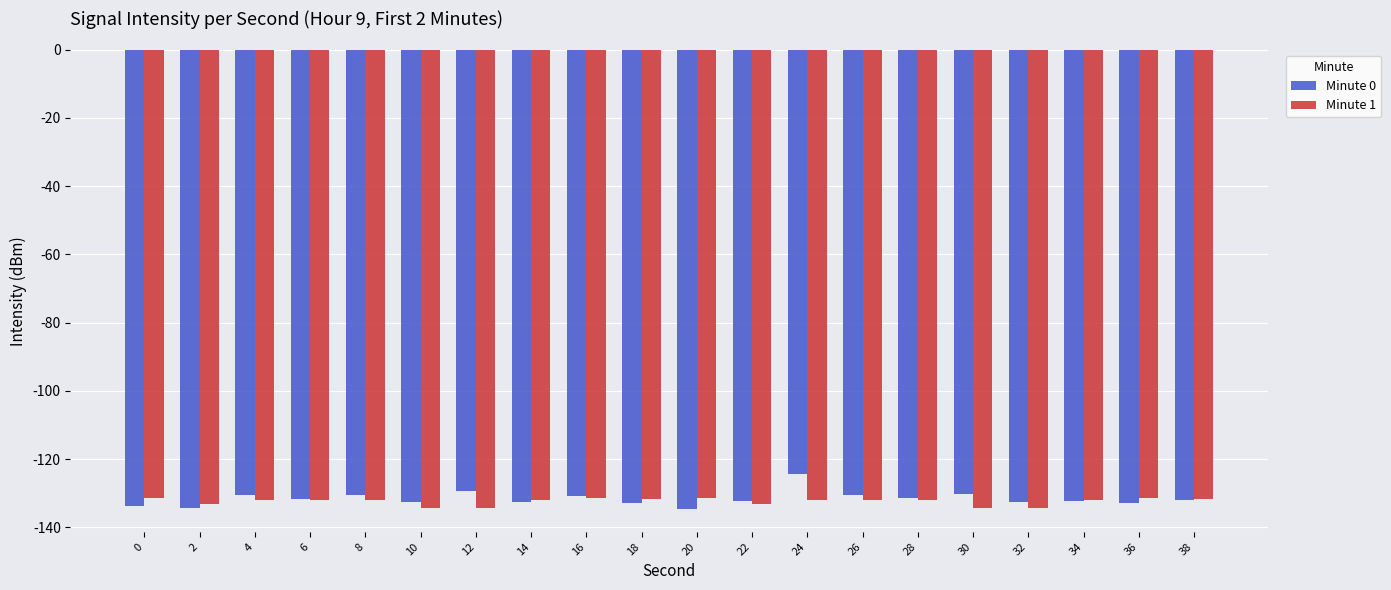

List the series in order of their peak value, highest first.

Minute 0, Minute 1